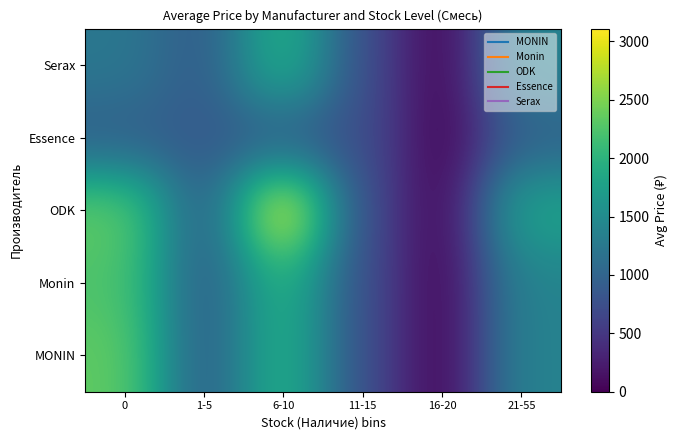

Reading left to right, what are all the values shown in this chart?

MONIN: 0=2353.8	1-5=880.0	6-10=2012.6	11-15=765.0	16-20=0.0	21-55=1391.0
Monin: 0=2245.5	1-5=880.0	6-10=2012.6	11-15=765.0	16-20=0.0	21-55=1391.0
ODK: 0=2358.0	1-5=880.0	6-10=3110.0	11-15=765.0	16-20=0.0	21-55=1815.0
Essence: 0=938.7	1-5=880.0	6-10=915.2	11-15=765.0	16-20=0.0	21-55=967.0
Serax: 0=1239.0	1-5=880.0	6-10=2012.6	11-15=765.0	16-20=0.0	21-55=1391.0